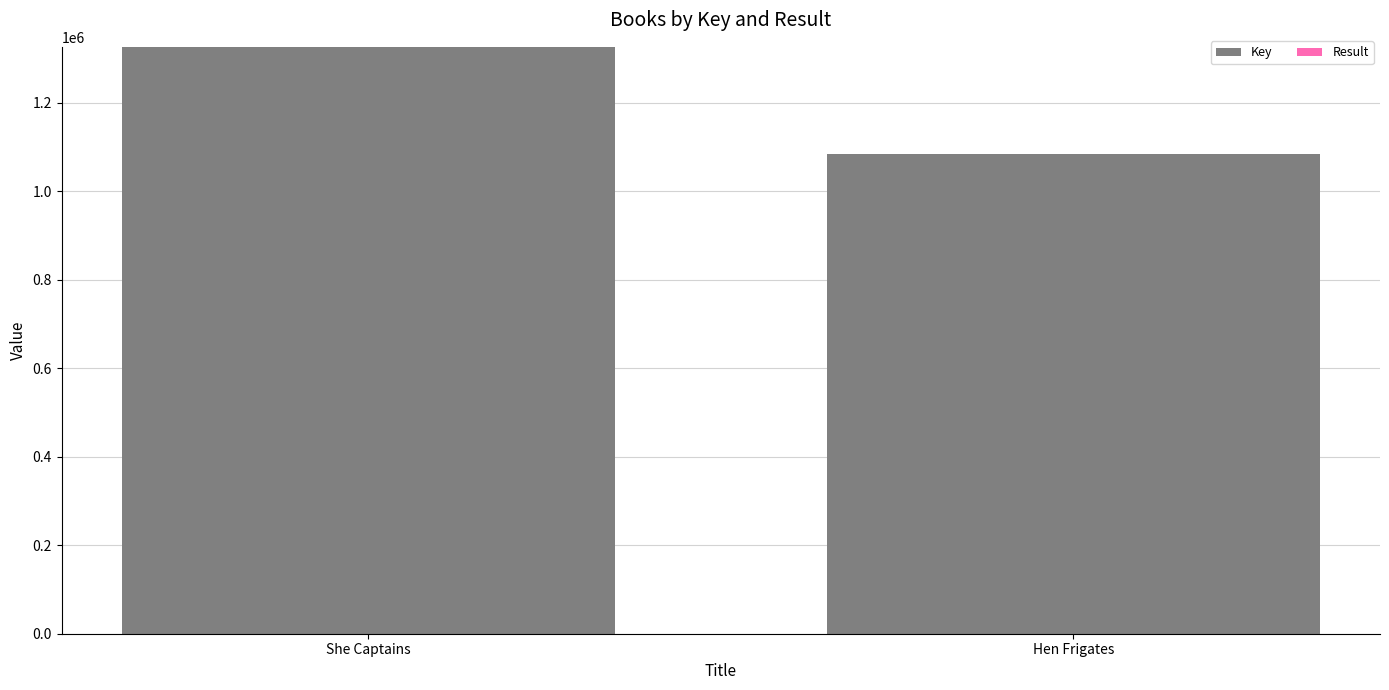

At which category is the sum across all series the highest?

She Captains